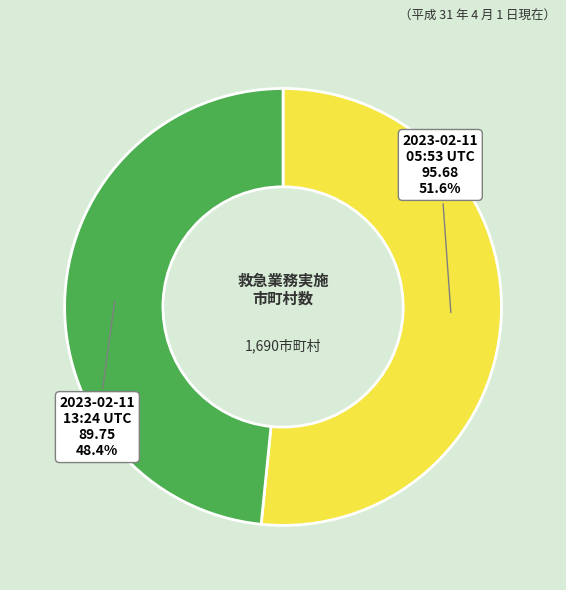

Count the number of slices in the pie.

2